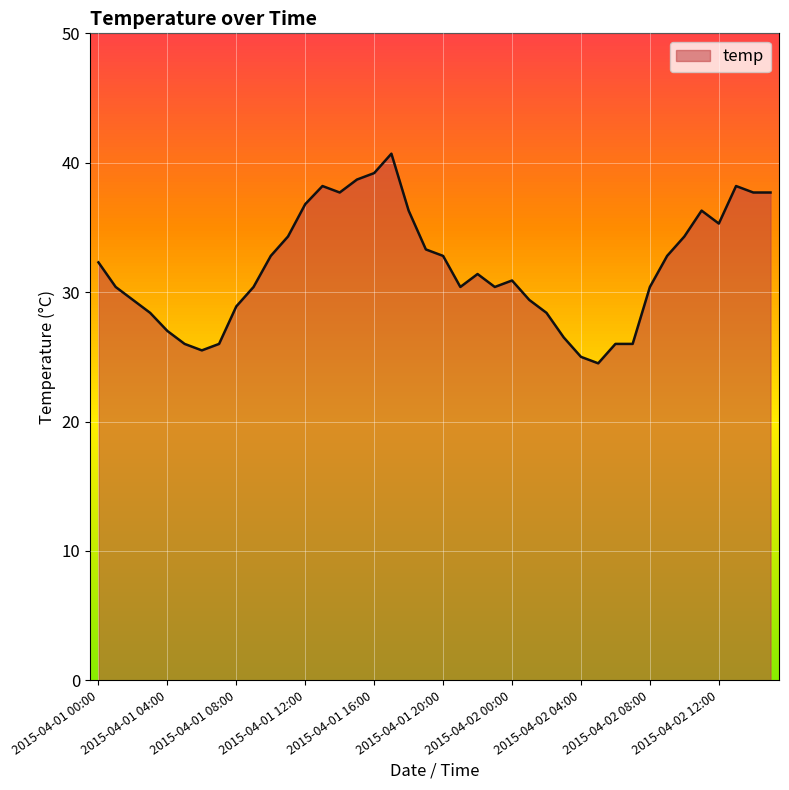

What is the difference between the maximum and minimum values?

16.2